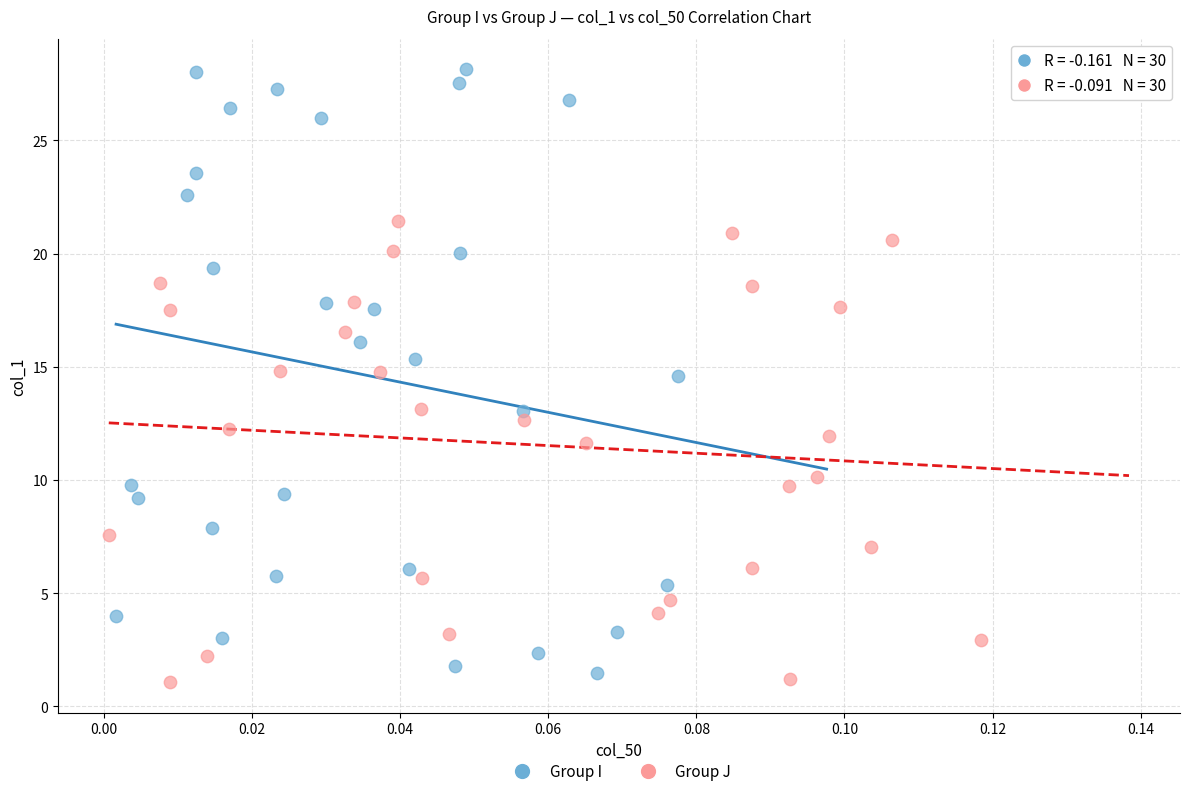

Which series has the widest spread of Y values?

Group I